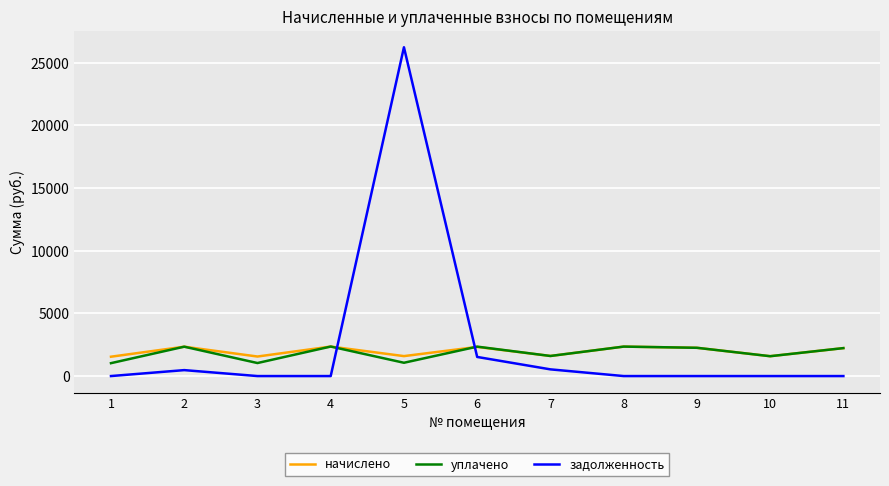

Is it true that задолженность equals 474.1 at 2?

True